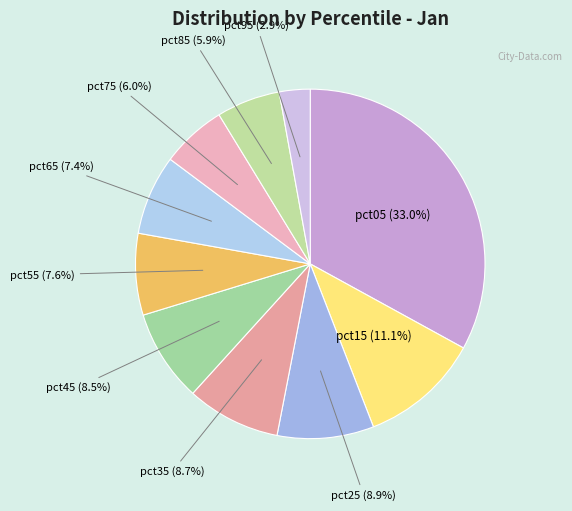

Does any single category account for the majority?

No